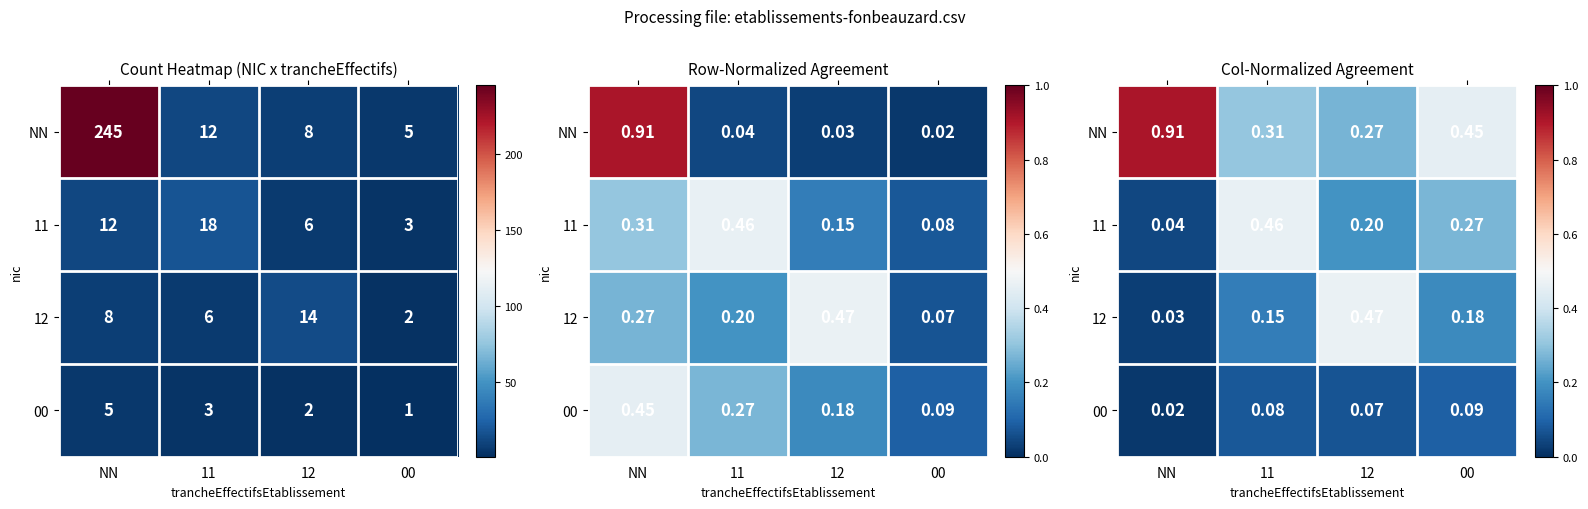

At which label does NN reach its minimum?

12